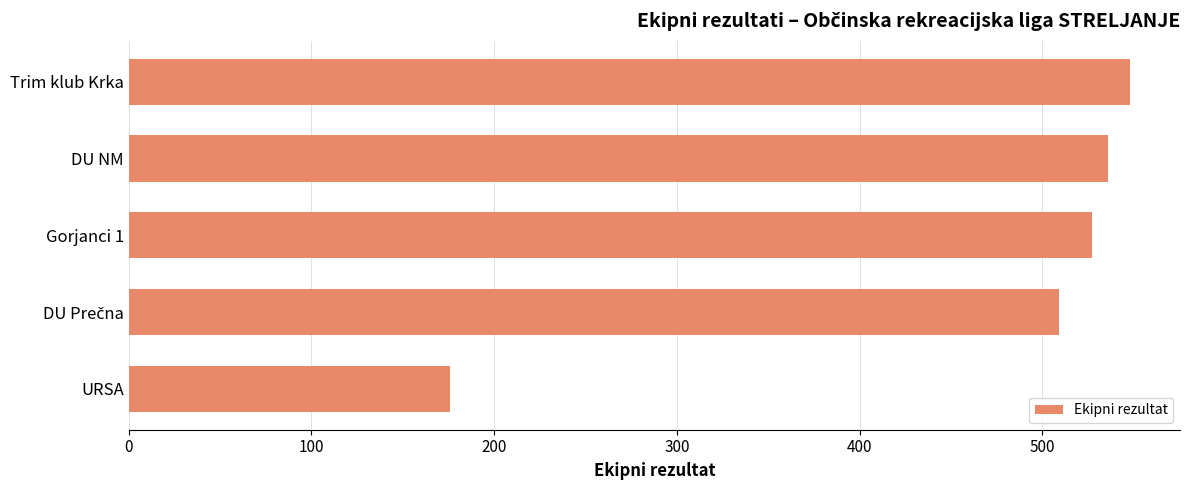

What is the value of the 1st bar from the top?

548